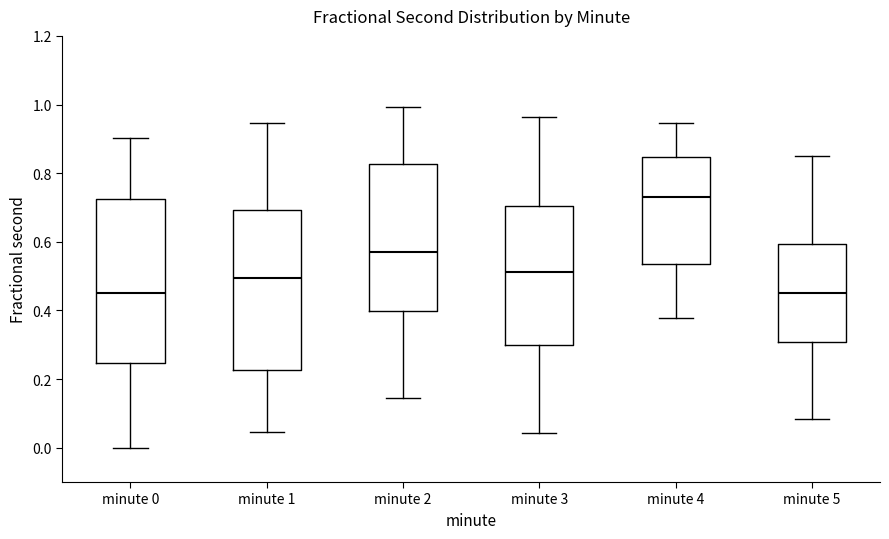

Reading left to right, read every box against the y-axis: the position of its median line, the range the box covers, and the ends of its whiskers. The values are not printed on the chart, so give them approximately, as read against the axis.

minute 0: median 0.46, box 0.24 to 0.72, whiskers 0.00 to 0.90
minute 1: median 0.50, box 0.22 to 0.70, whiskers 0.04 to 0.94
minute 2: median 0.56, box 0.40 to 0.82, whiskers 0.14 to 1.00
minute 3: median 0.52, box 0.30 to 0.70, whiskers 0.04 to 0.96
minute 4: median 0.74, box 0.54 to 0.84, whiskers 0.38 to 0.94
minute 5: median 0.46, box 0.30 to 0.60, whiskers 0.08 to 0.84